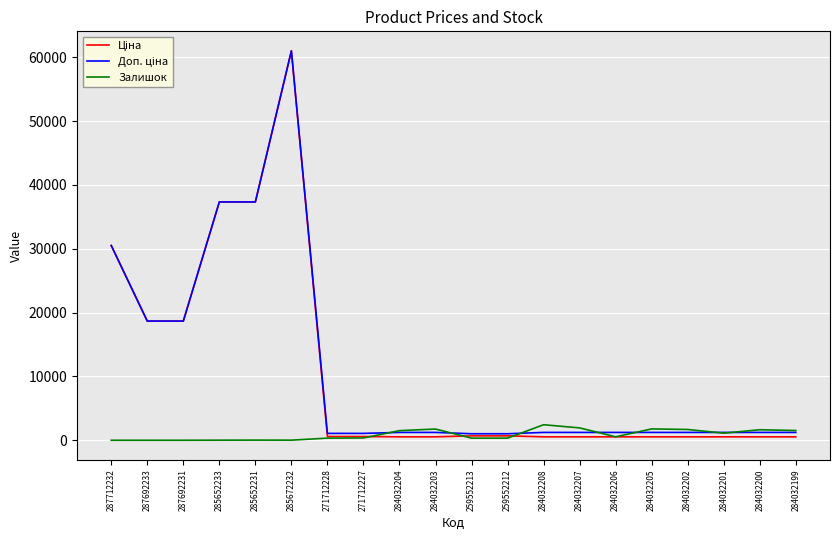

The value of Залишок at 287692233 is 0.0. True or false?

True